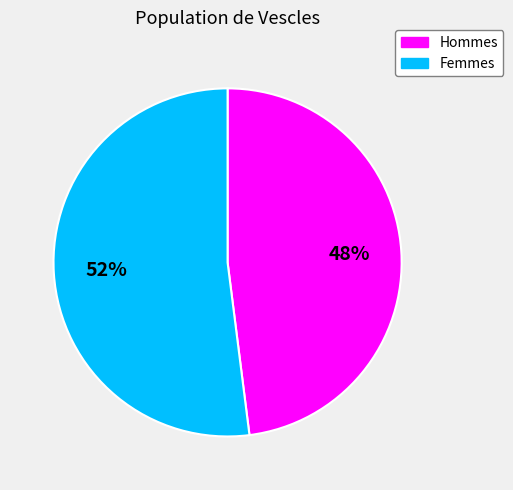

The Hommes slice represents 48% of the pie. True or false?

True